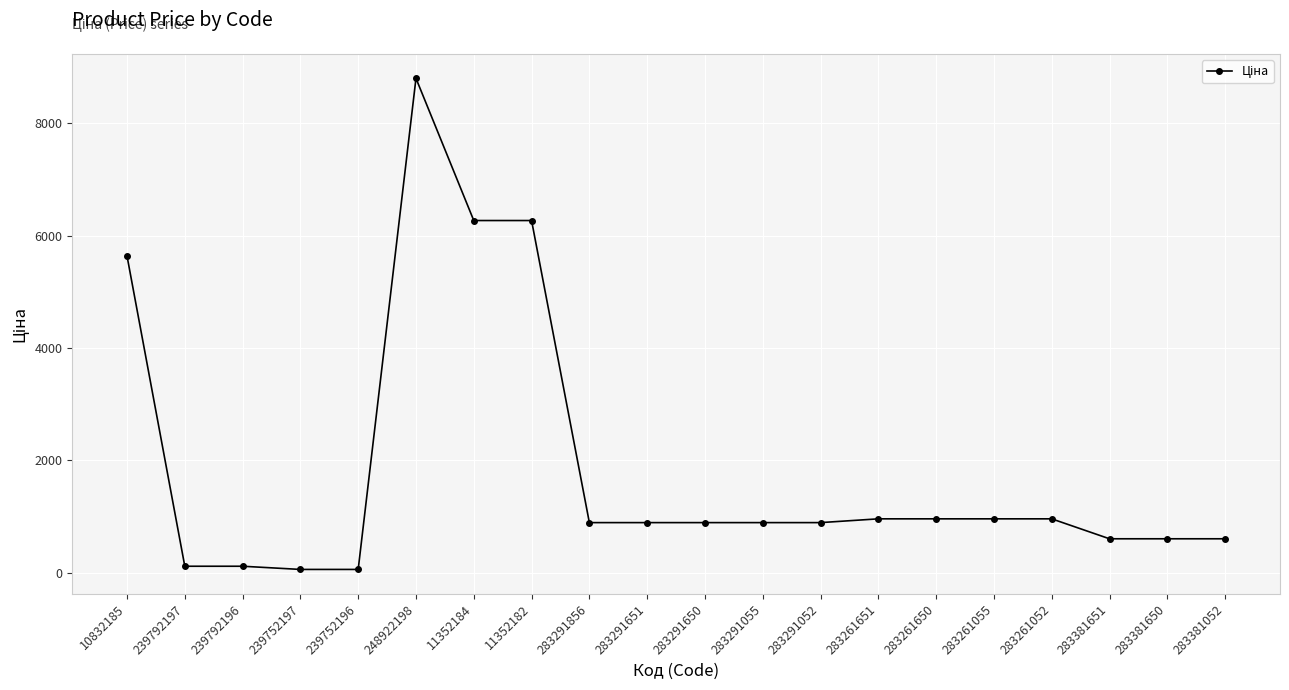

Which label corresponds to the largest value in the chart?

248922198